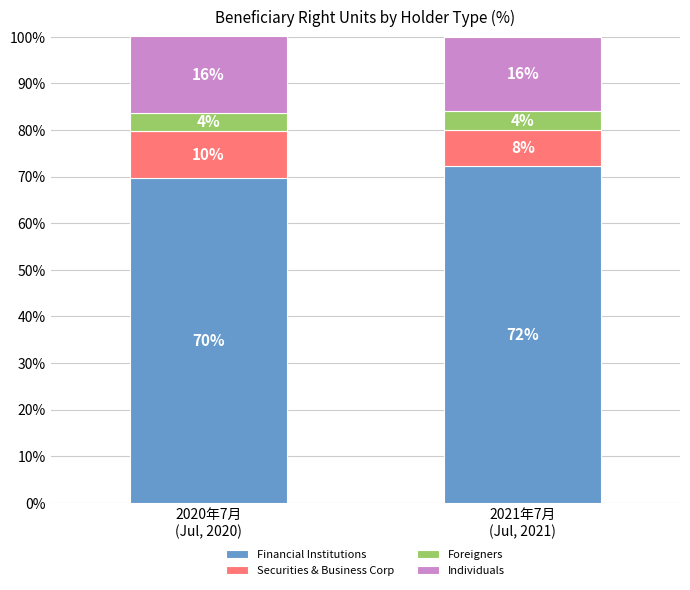

Where does the Securities & Business Corp series first go above 10?

2020年7月
(Jul, 2020)